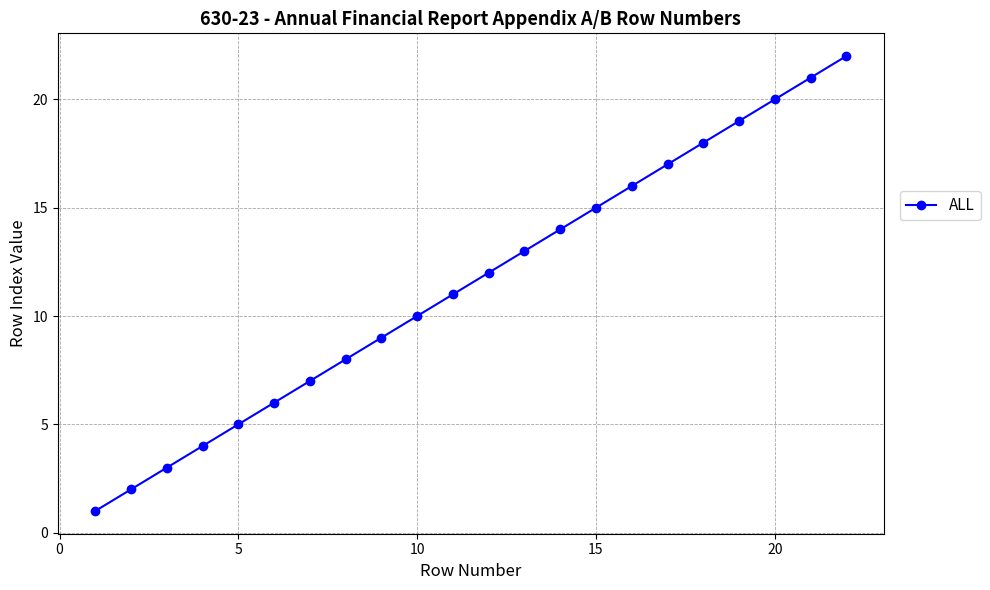

Is this an area chart (filled region under the line)?

No